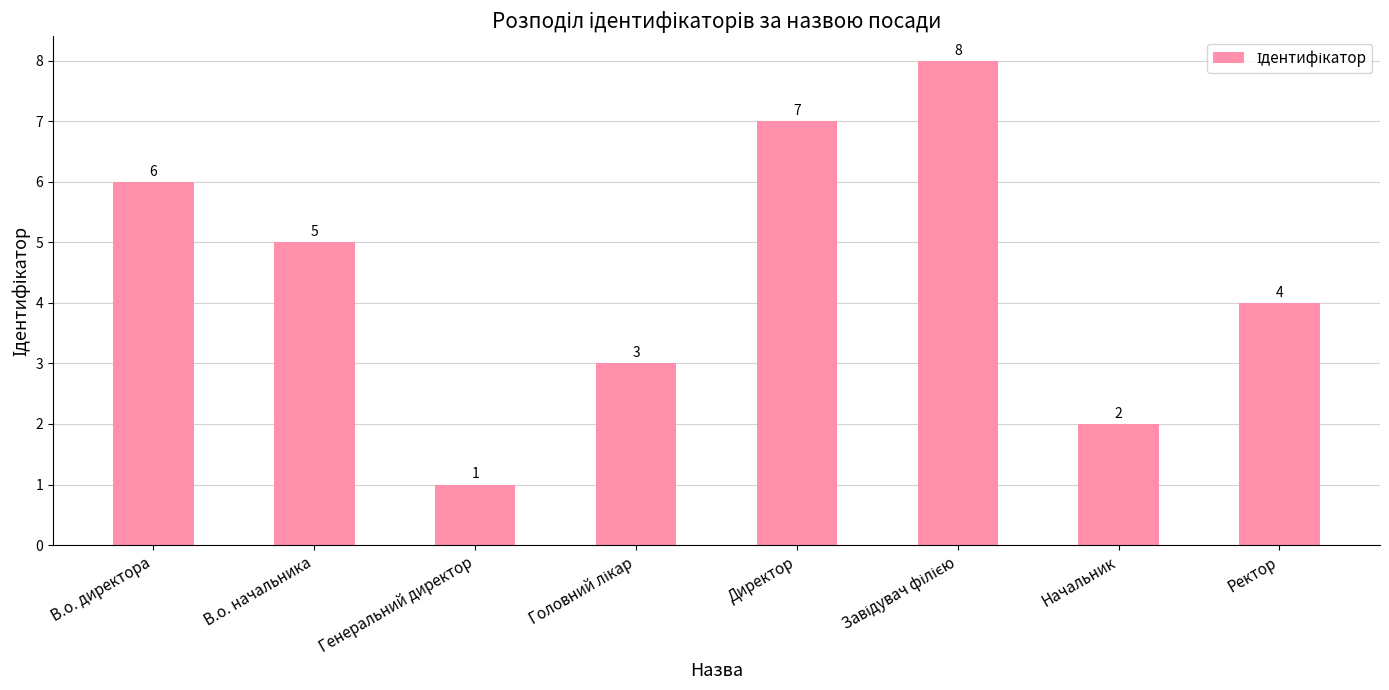

Where does the data first go above 5?

В.о. директора